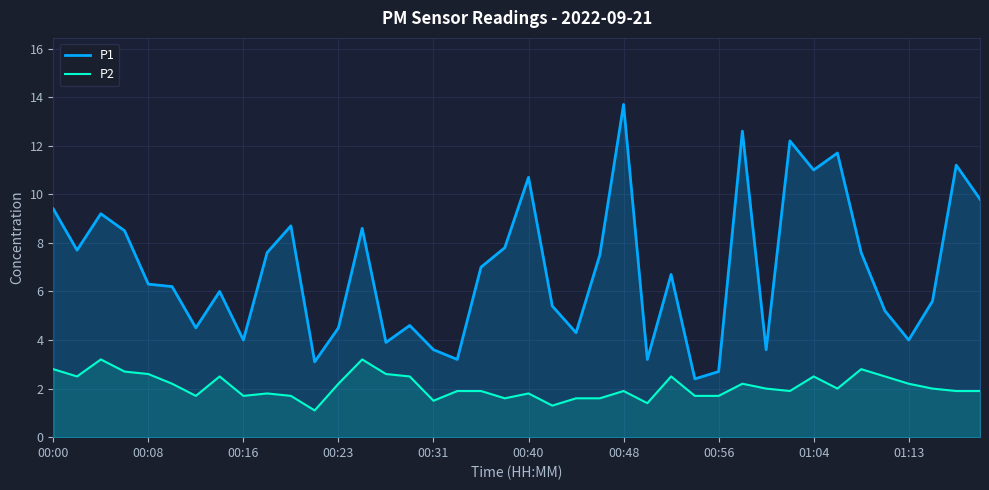

Is it true that P1 equals 7.6 at 34?

True